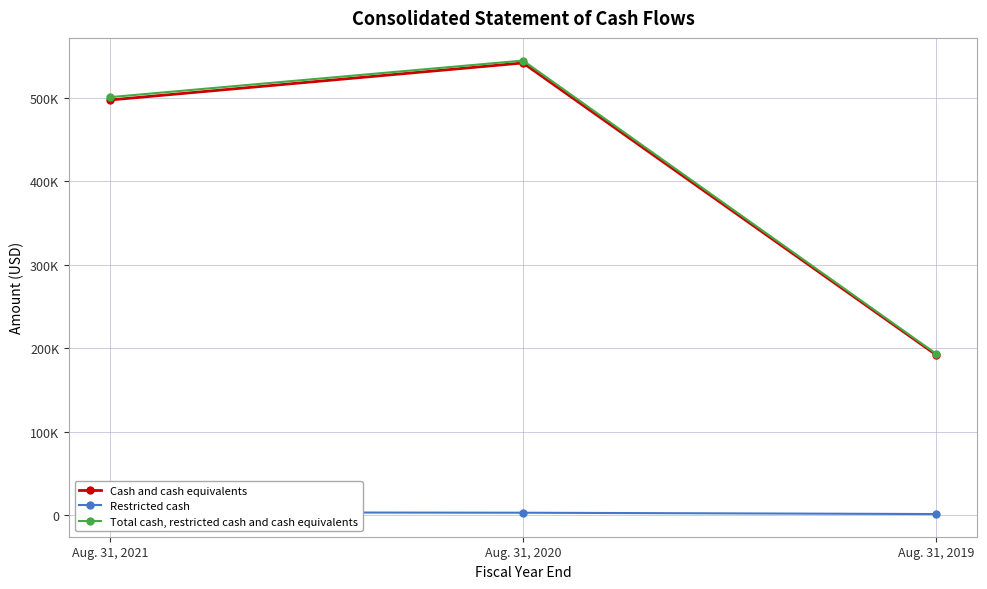

Reading left to right, transcribe all the data shown in this chart.

Cash and cash equivalents: 497745	542103	192461
Restricted cash: 3384	2861	1268
Total cash, restricted cash and cash equivalents: 501129	544964	193729